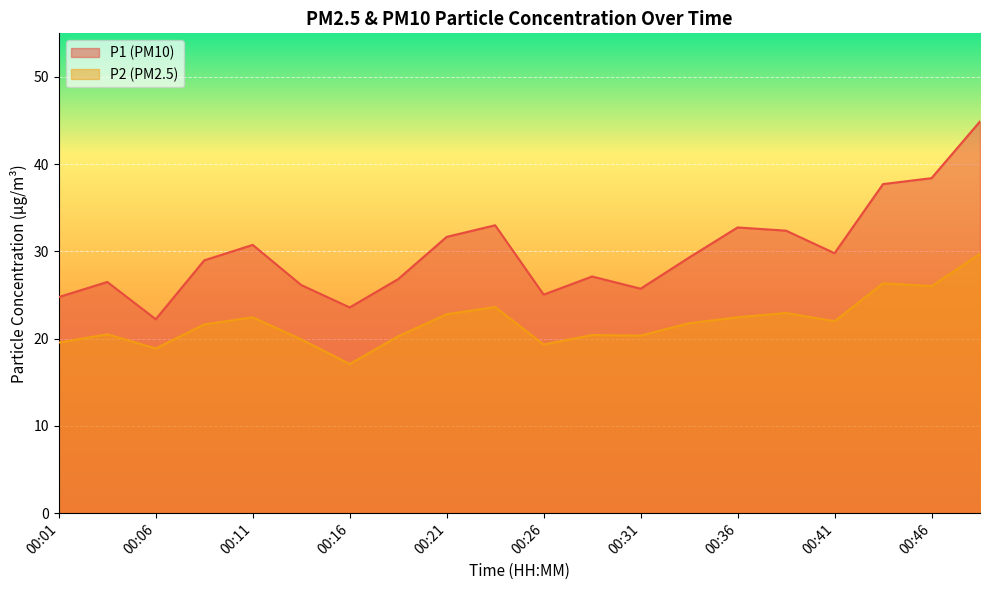

What is the sum of the P2 values at 00:03 and 00:46?

46.5